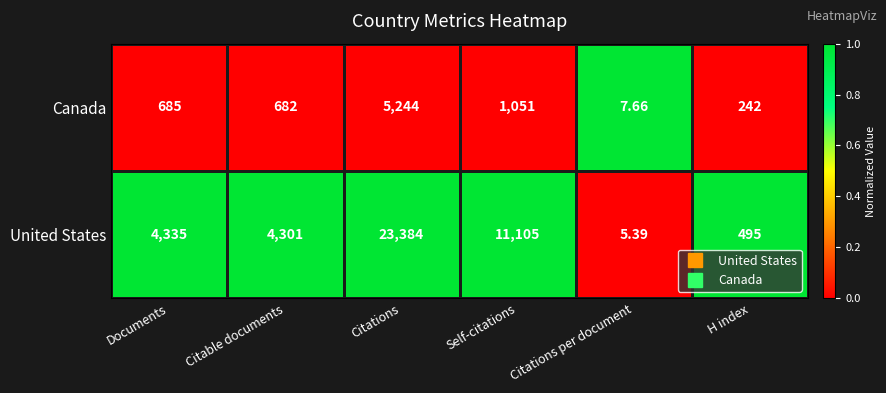

Which series has the widest spread of values?

United States